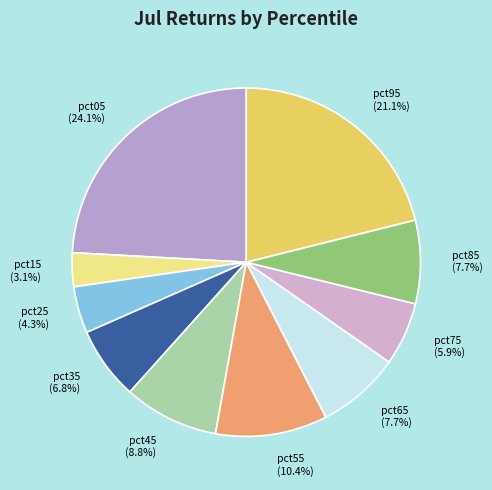

What percentage is the pct75 slice, to the nearest percent?

6%